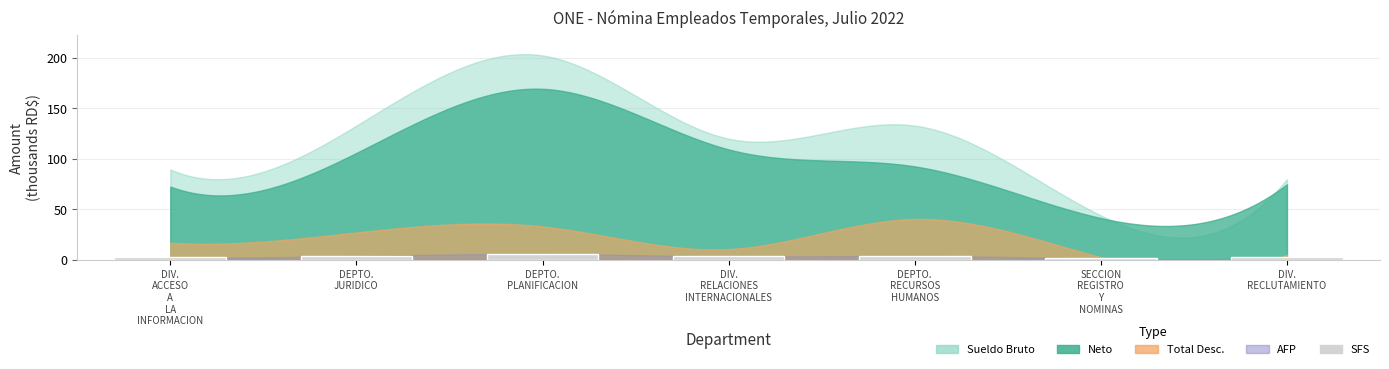

What is the minimum value shown in the chart?

1.3